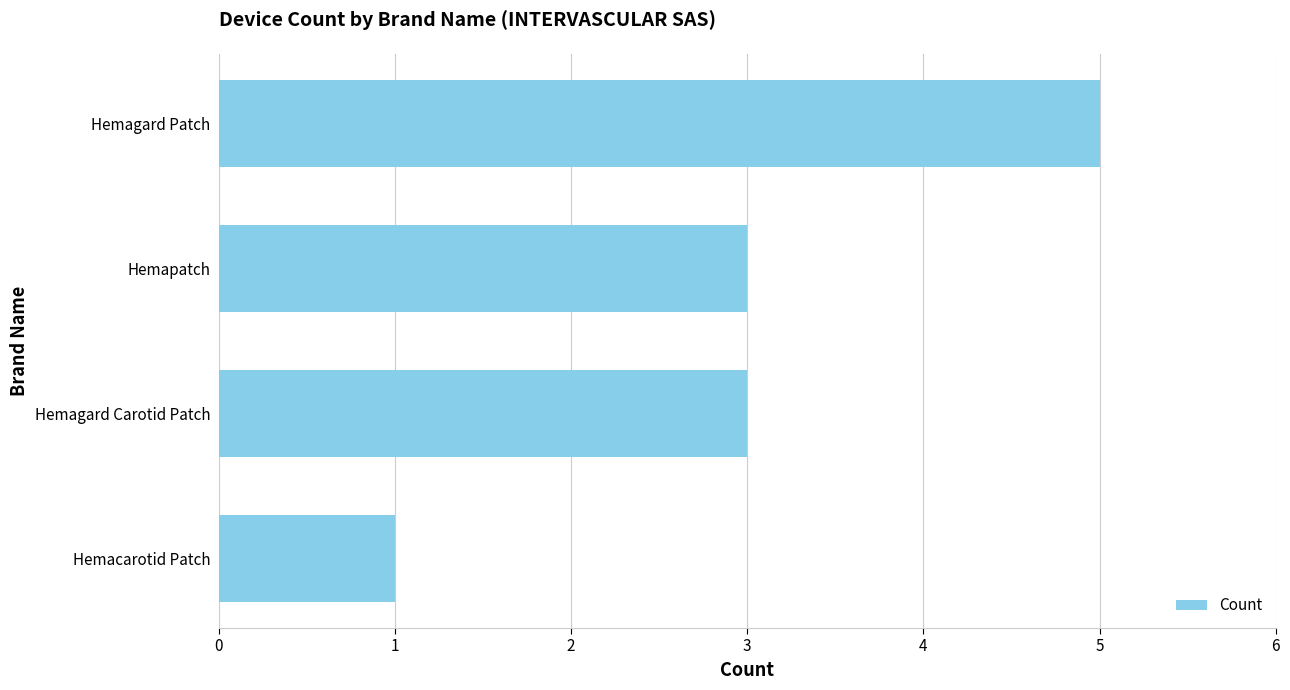

What is the maximum value shown in the chart?

5